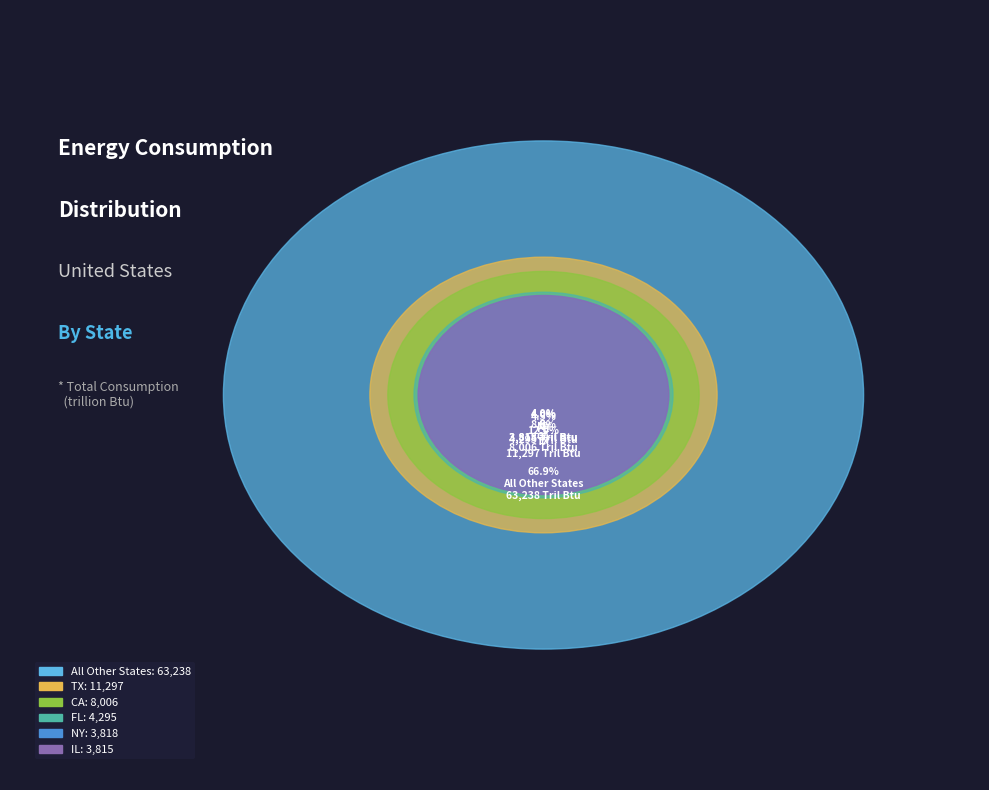

How many slices are in this pie chart?

6